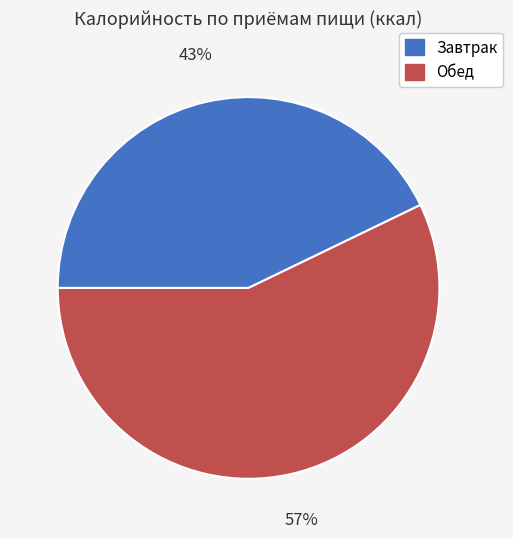

To the nearest percent, what is the combined percentage of Обед and Завтрак?

100%